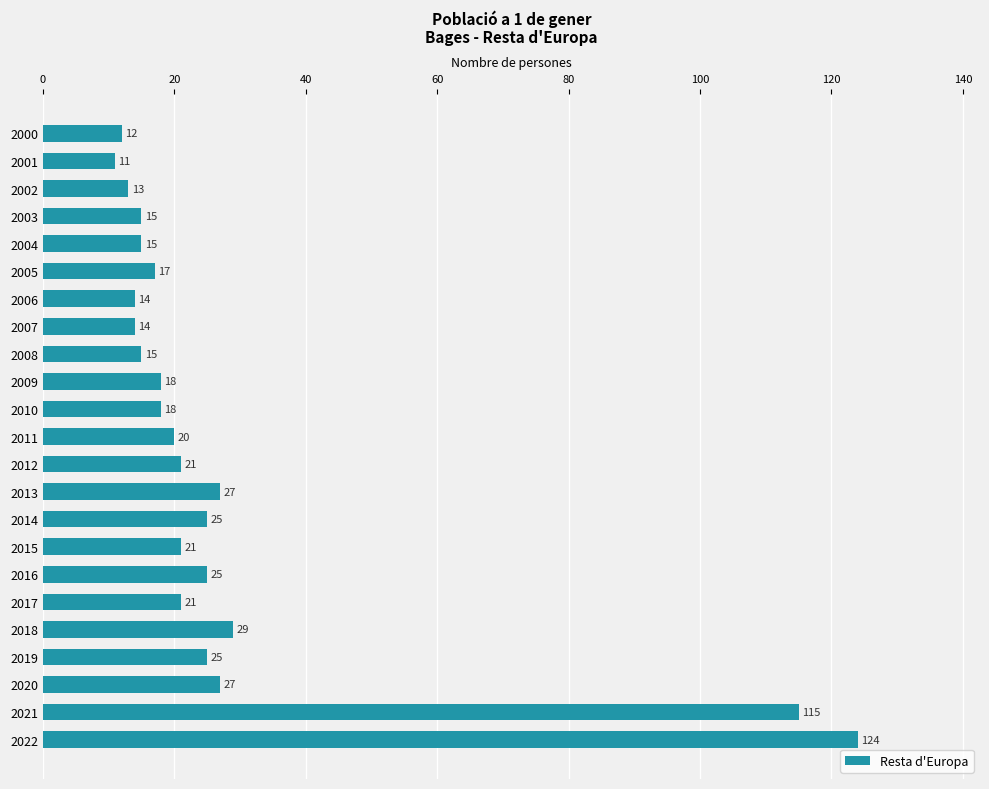

How many series are shown in this chart?

1